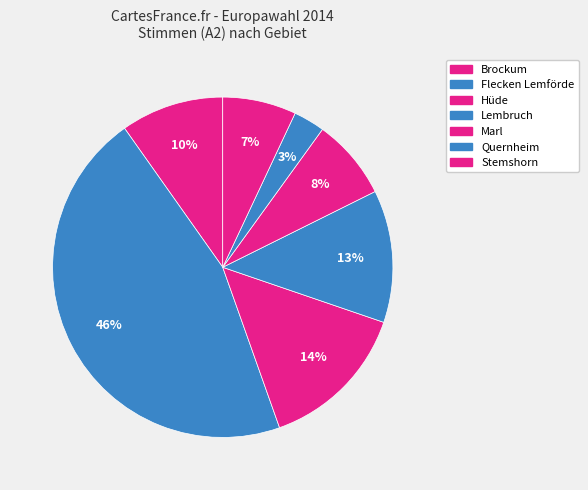

How many segments does this pie chart have?

7